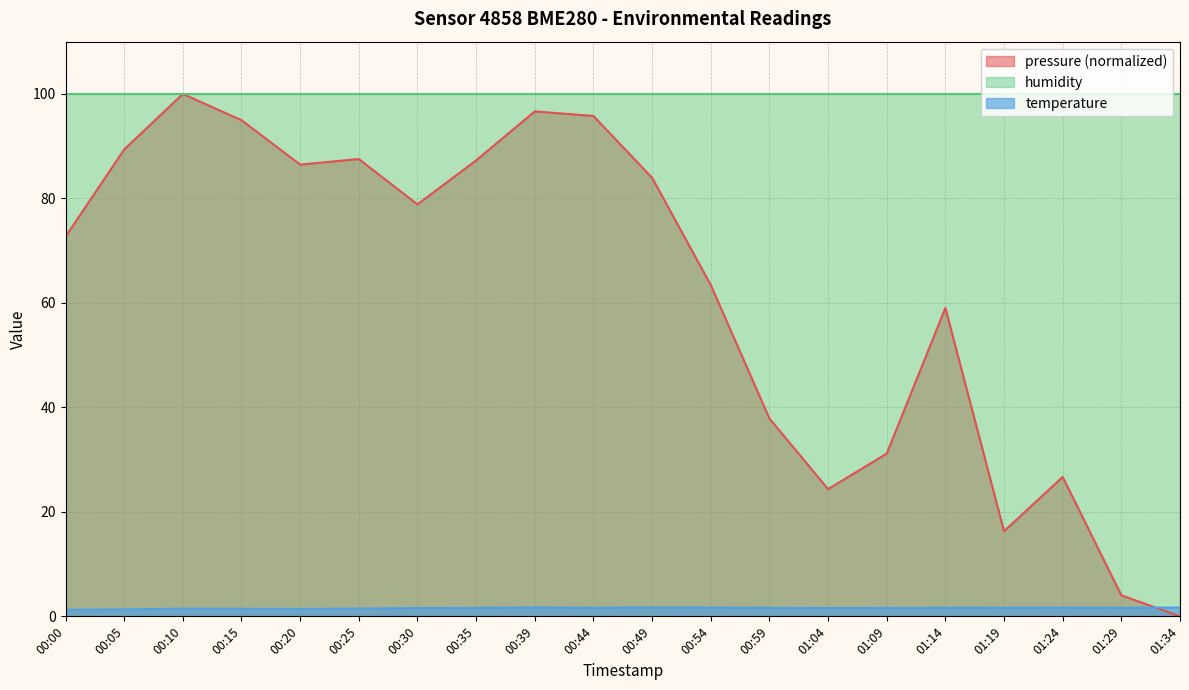

Is it true that pressure equals 95.8 at 00:44?

True